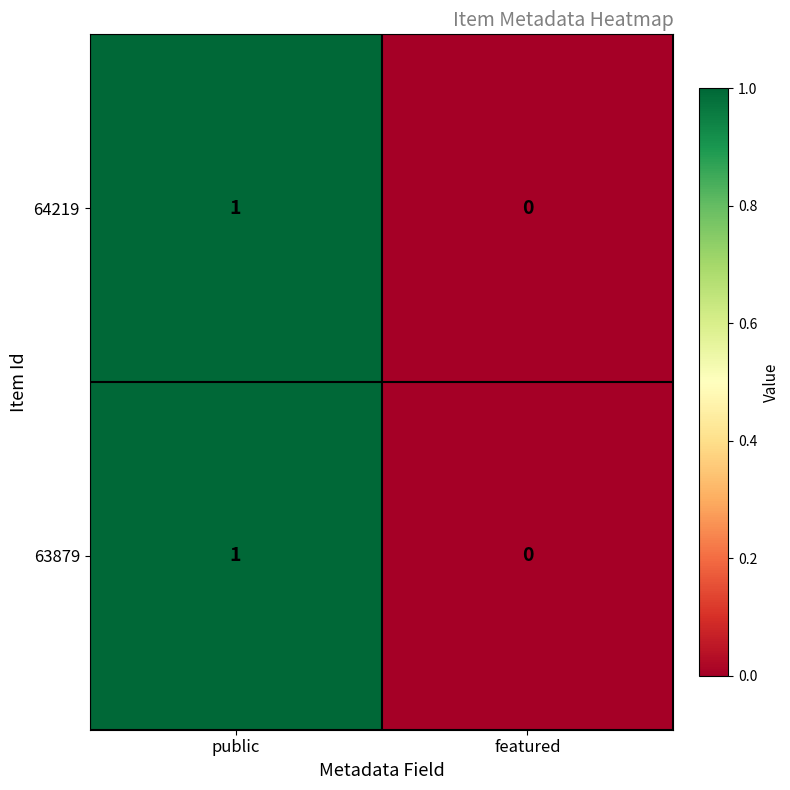

The 63879 series shows 1 at public. True or false?

True